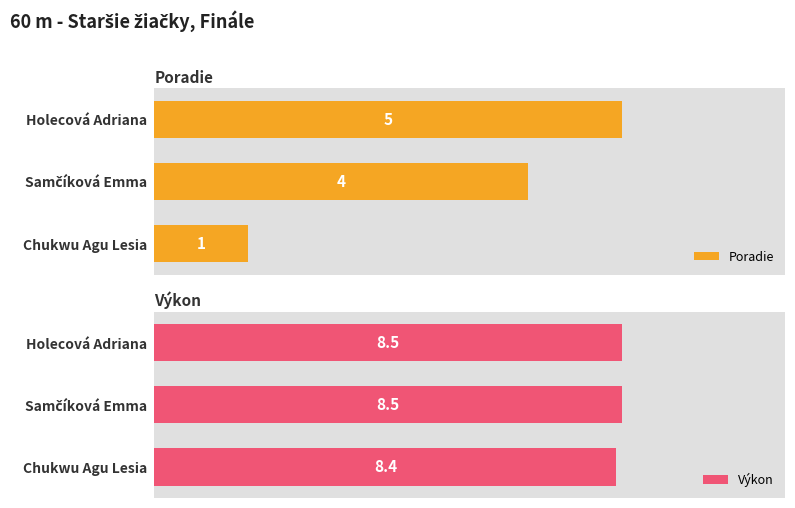

What are all the series names shown in the legend?

Poradie, Výkon